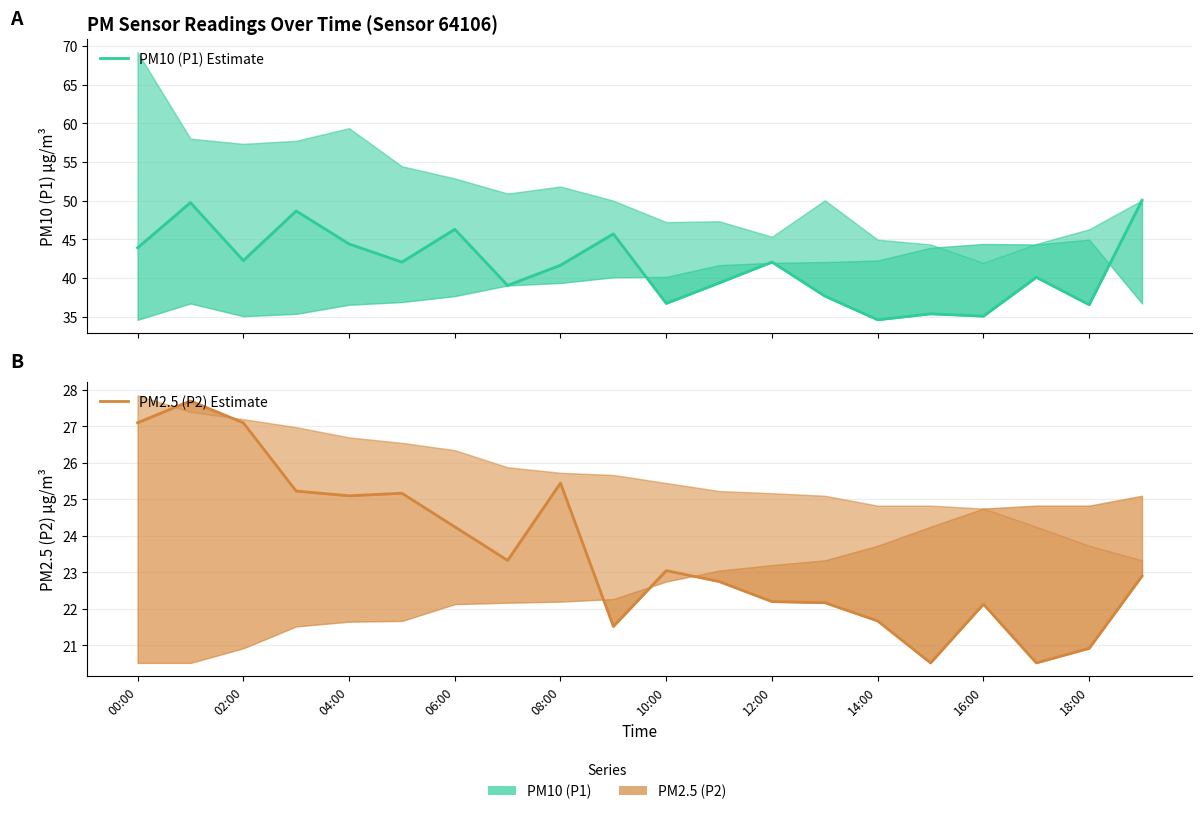

What is the label of the 8th point from the right?

12:00